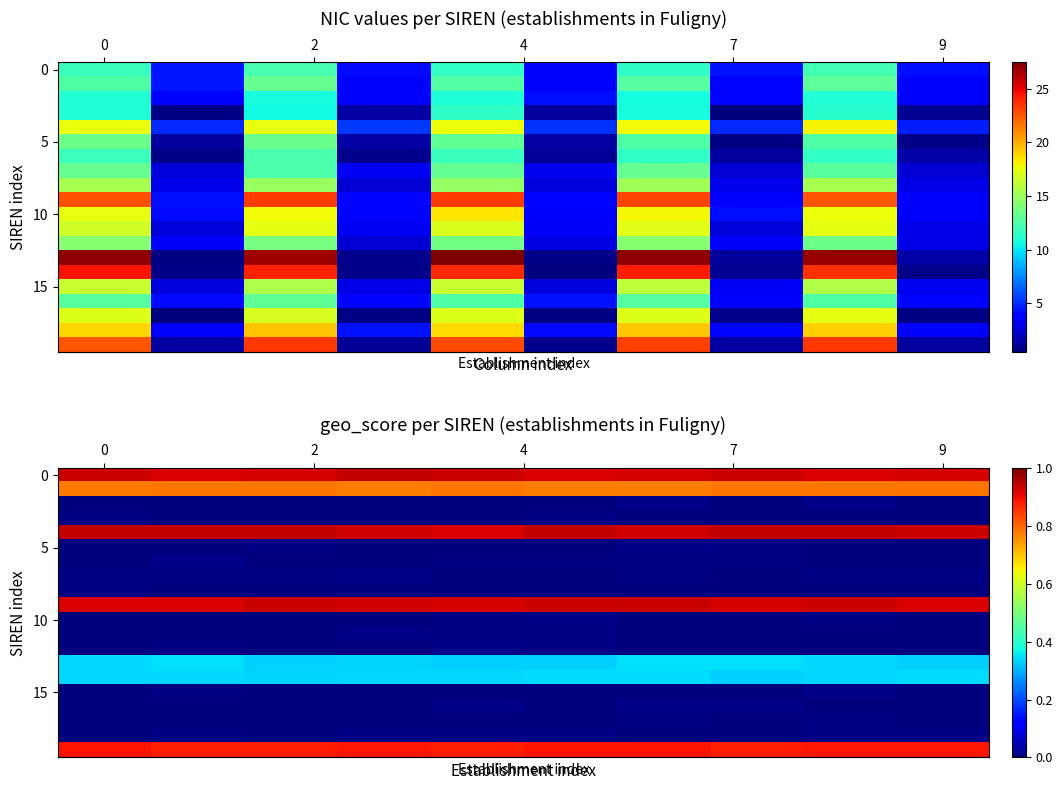

At which category is the sum across all series the highest?

6